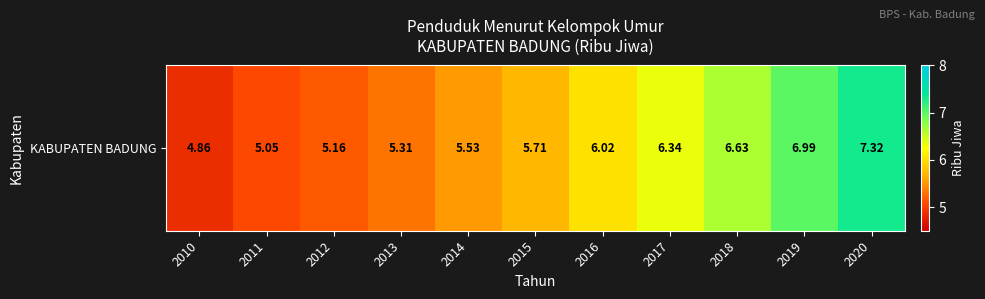

Read the value at 2013.

5.3